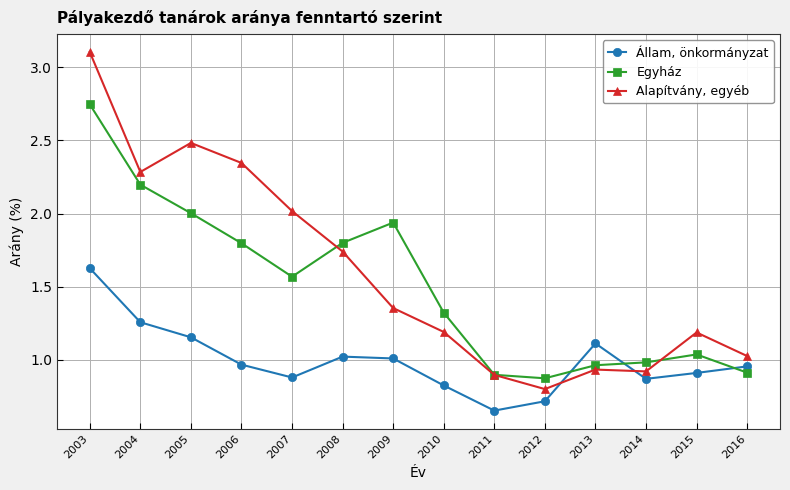

Is this an area chart (filled region under the line)?

No